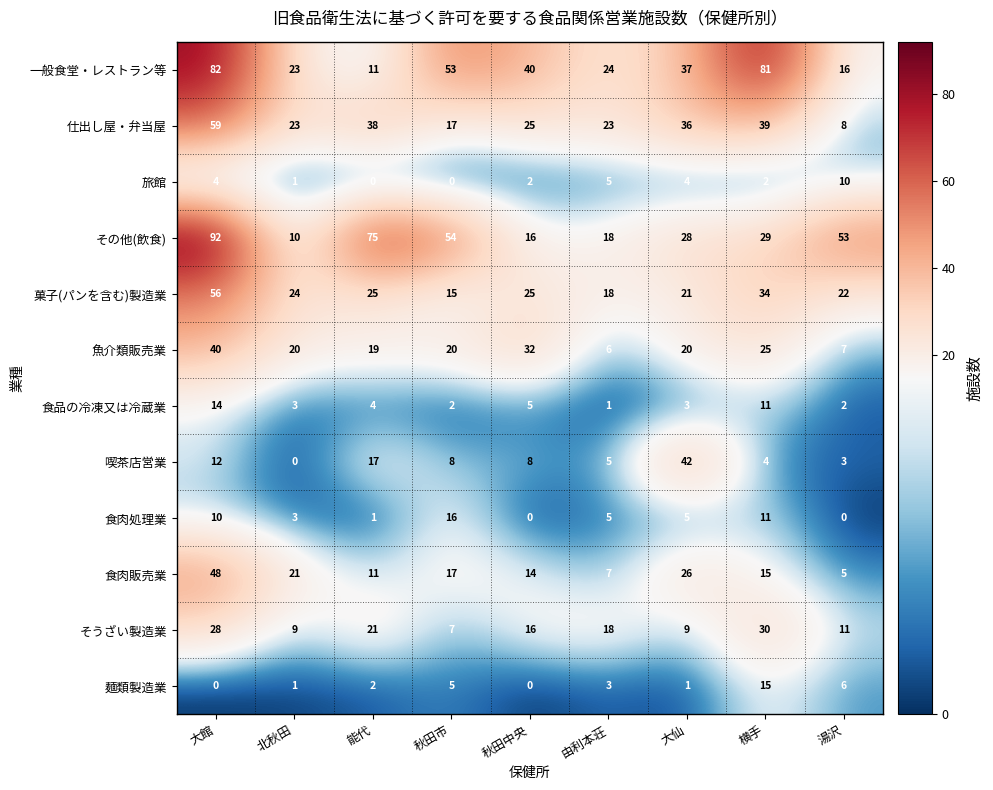

What is the average value of the 喫茶店営業 series?

11